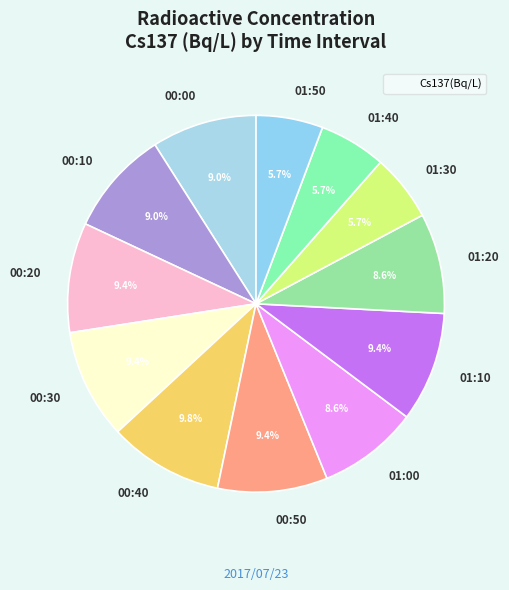

Between 01:20 and 01:50, which is larger?

01:20